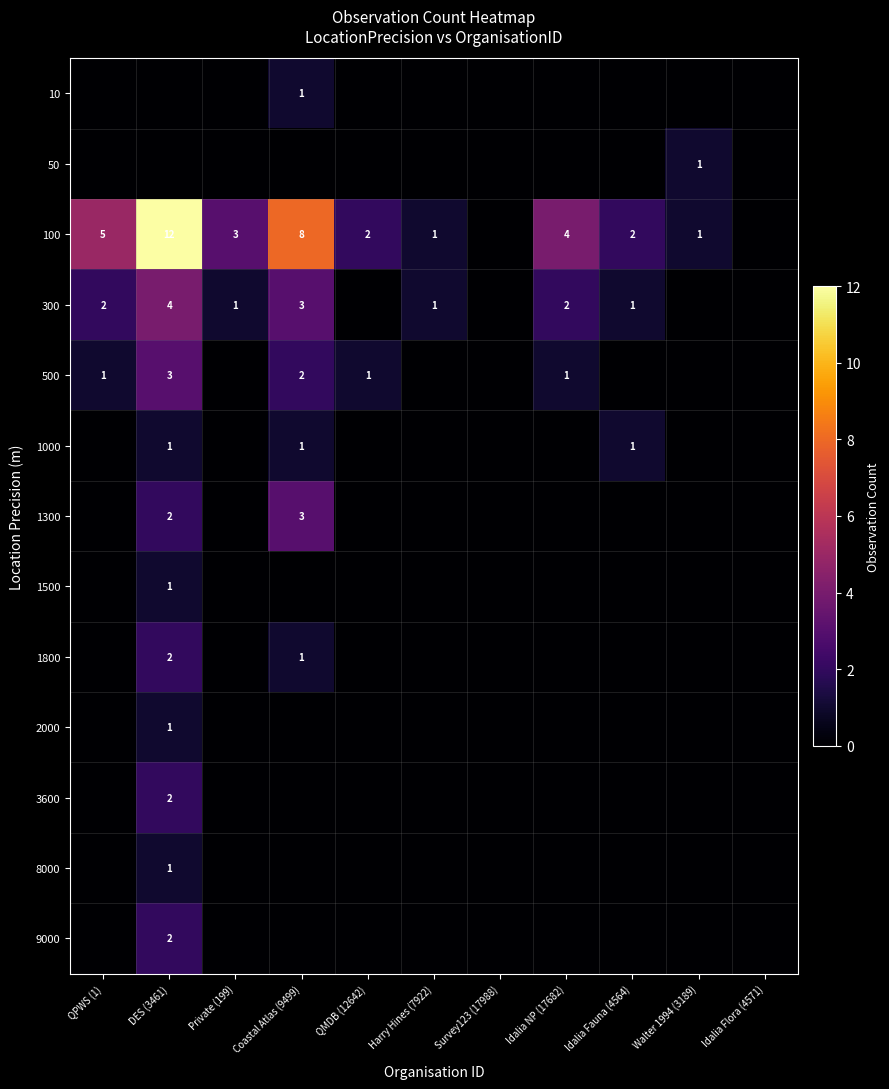

At which category is the sum across all series the highest?

DES (3461)